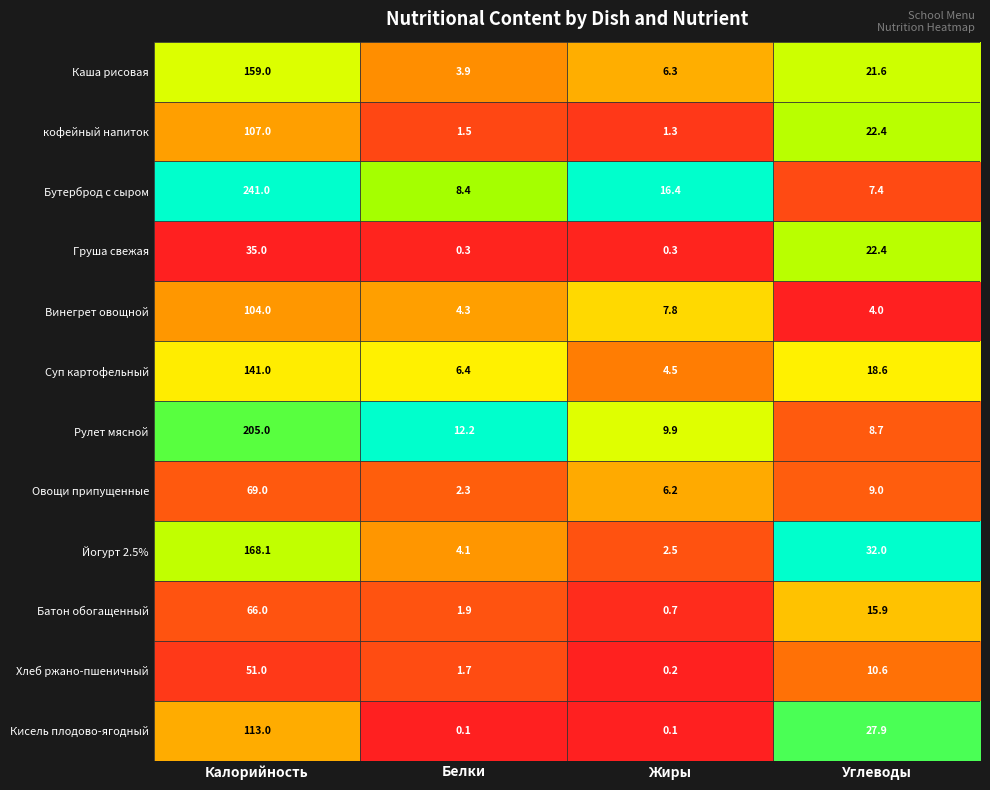

Which label corresponds to the largest value in the chart?

Калорийность